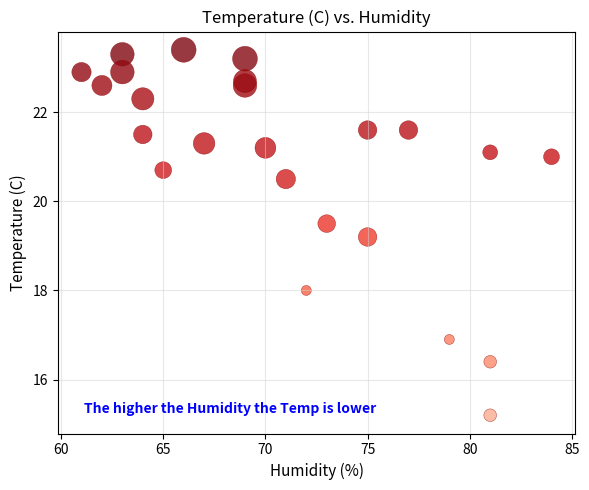

What is the range of X values (max minus min)?

23.0